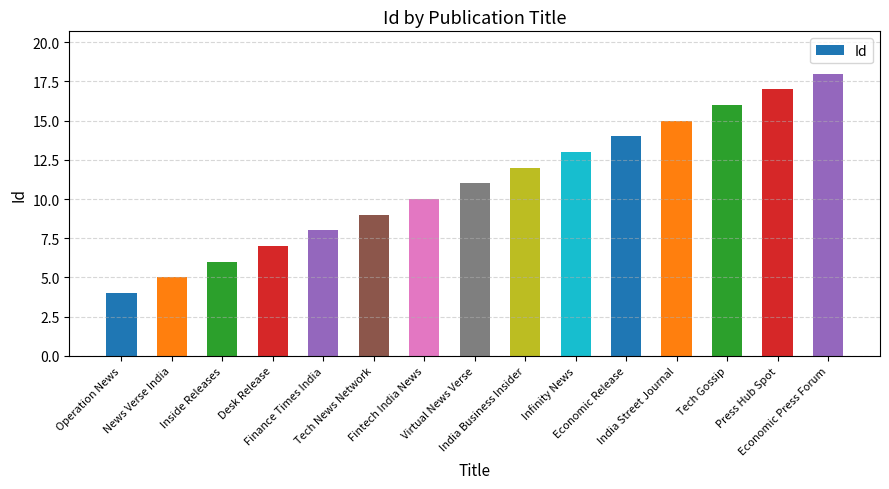

The value at Press Hub Spot is 17. True or false?

True